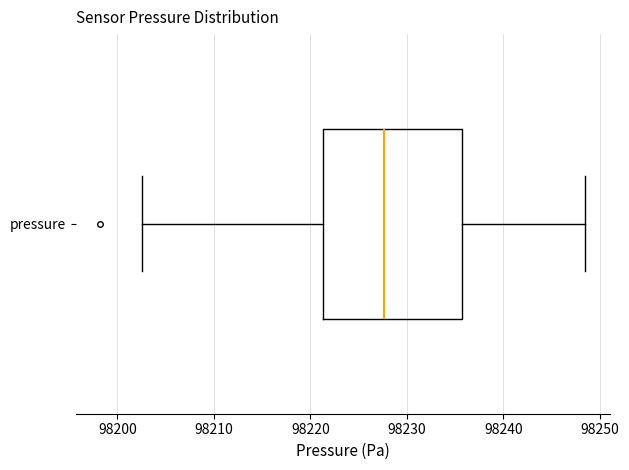

Read this box plot against the x-axis: the position of the median line, the range covered by the box, and the ends of both whiskers. The values are not printed on the chart, so give them approximately, as read against the axis.

median 98228, box 98221 to 98236, whiskers 98203 to 98249